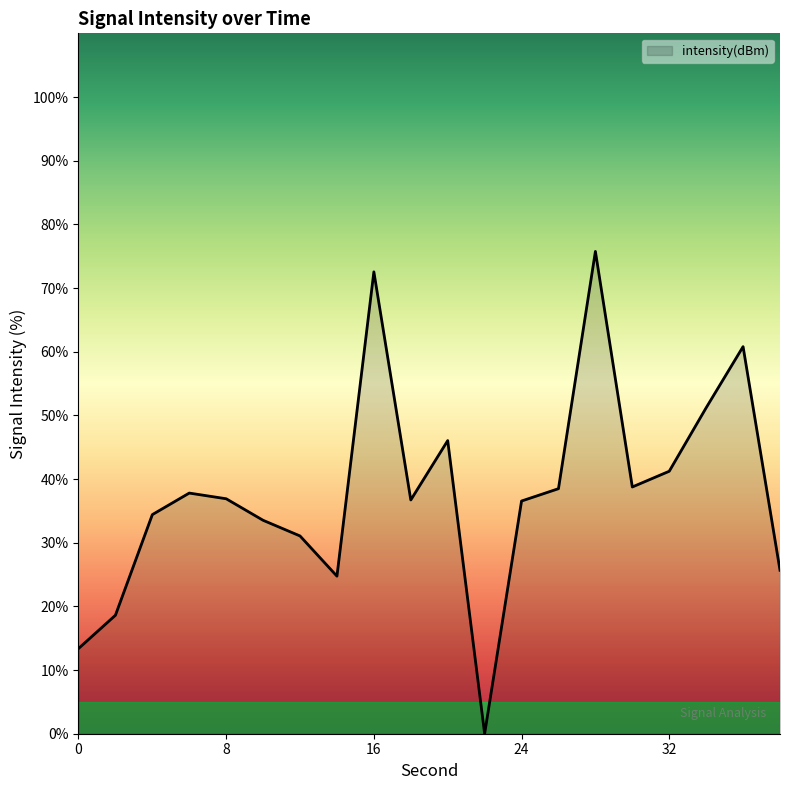

What is the greatest value displayed?

75.7